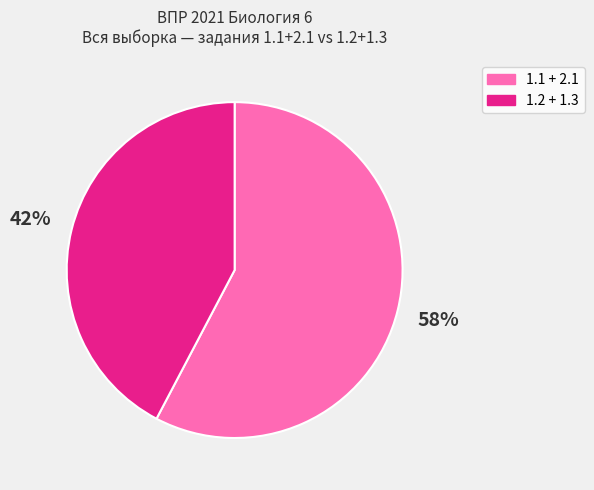

What percentage is the 1.2 + 1.3 slice, to the nearest percent?

42%